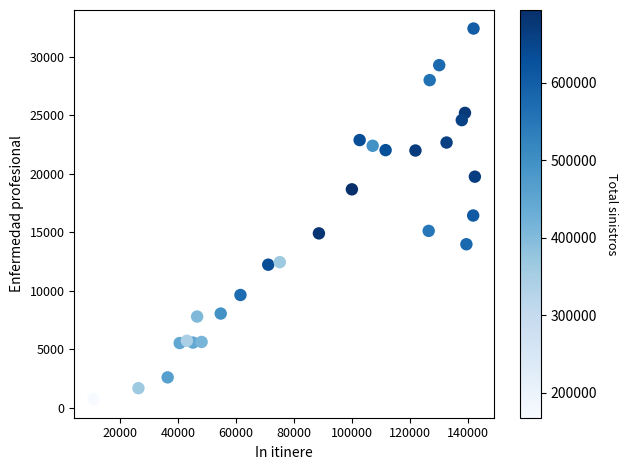

What is the range of Y values (max minus min)?

31656